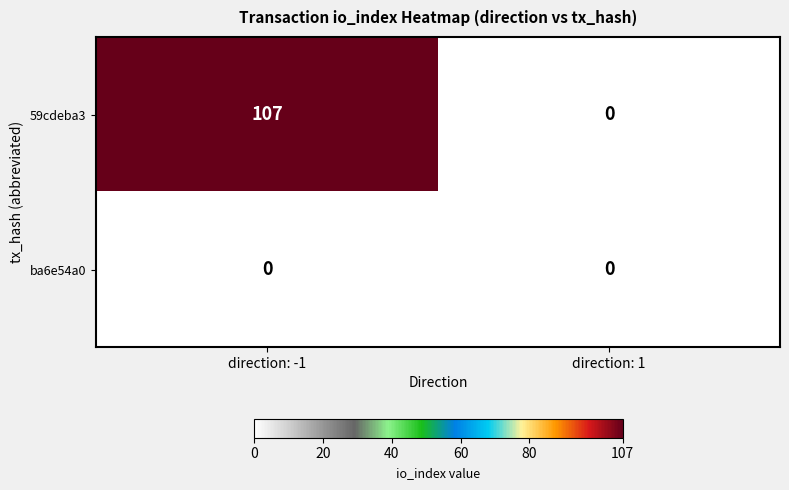

Reading left to right, list all the values displayed in this chart.

59cdeba3: direction: -1=107	direction: 1=0
ba6e54a0: direction: -1=0	direction: 1=0